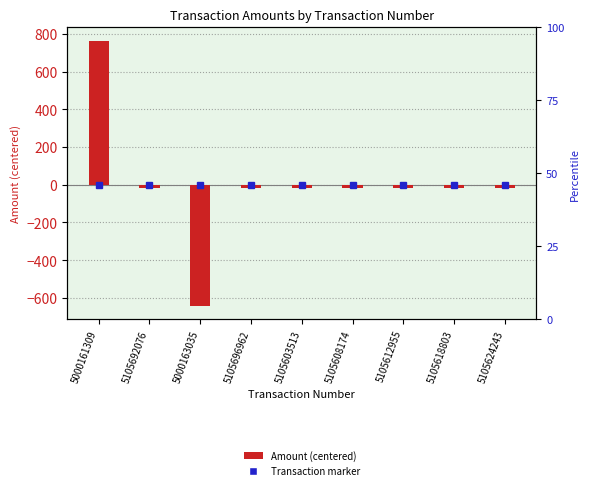

Reading left to right, list all the values displayed in this chart.

764.1	-17.4	-642.6	-17.4	-17.4	-17.4	-17.4	-17.4	-17.4